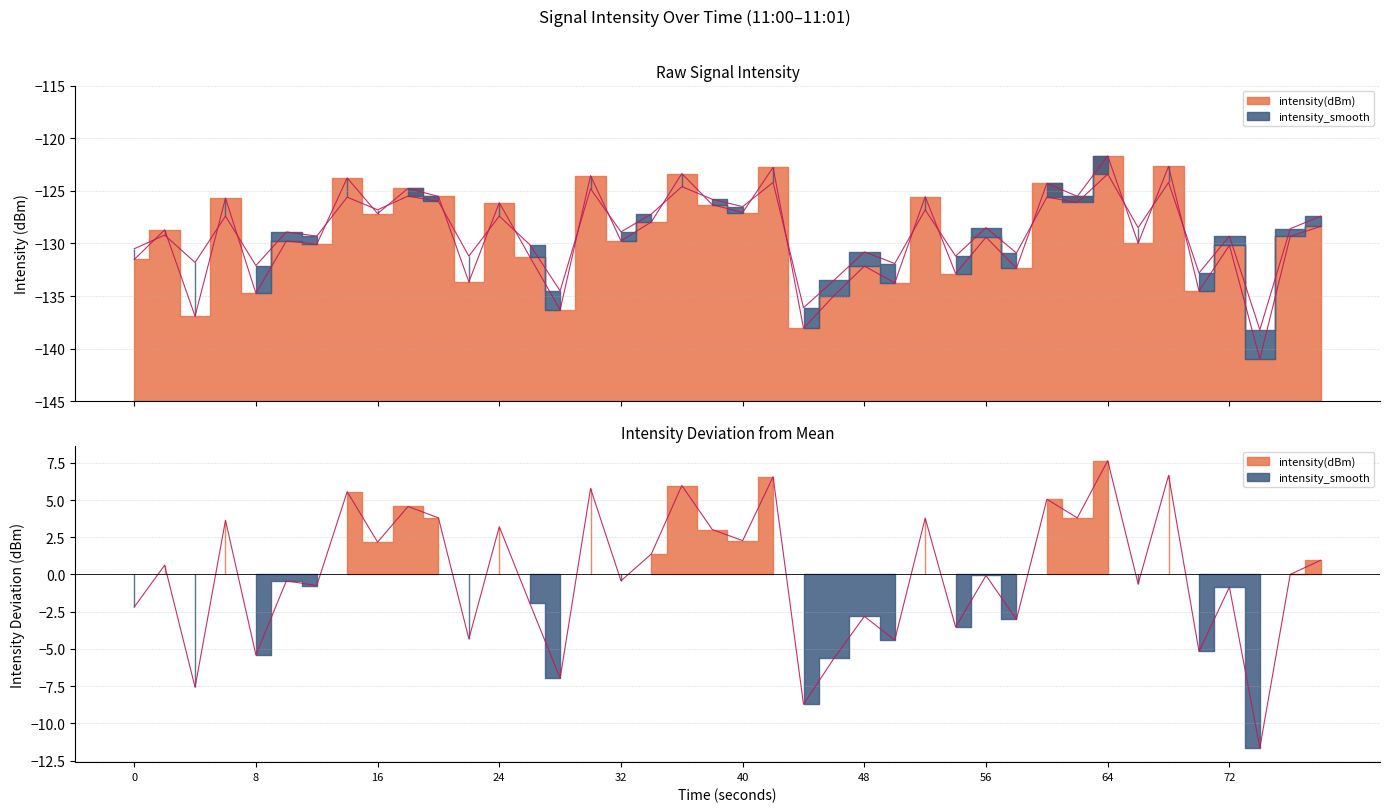

How many lines are shown in the chart?

2